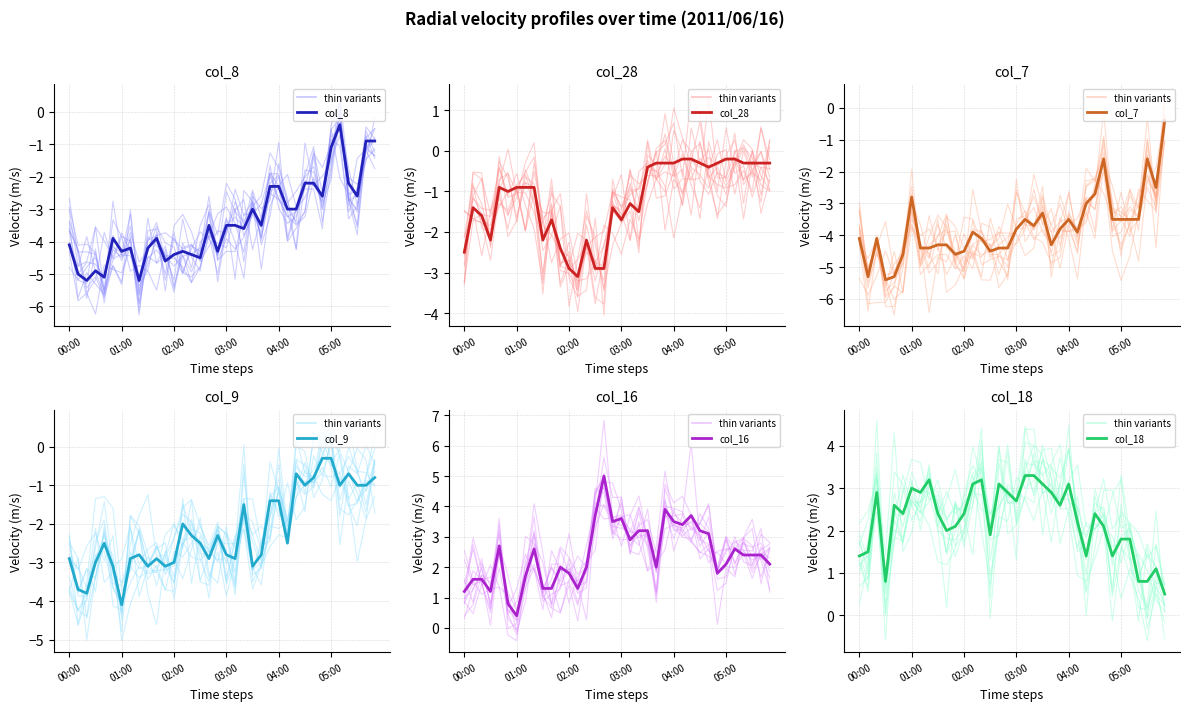

What is the sum of all col_8 values?

-122.8